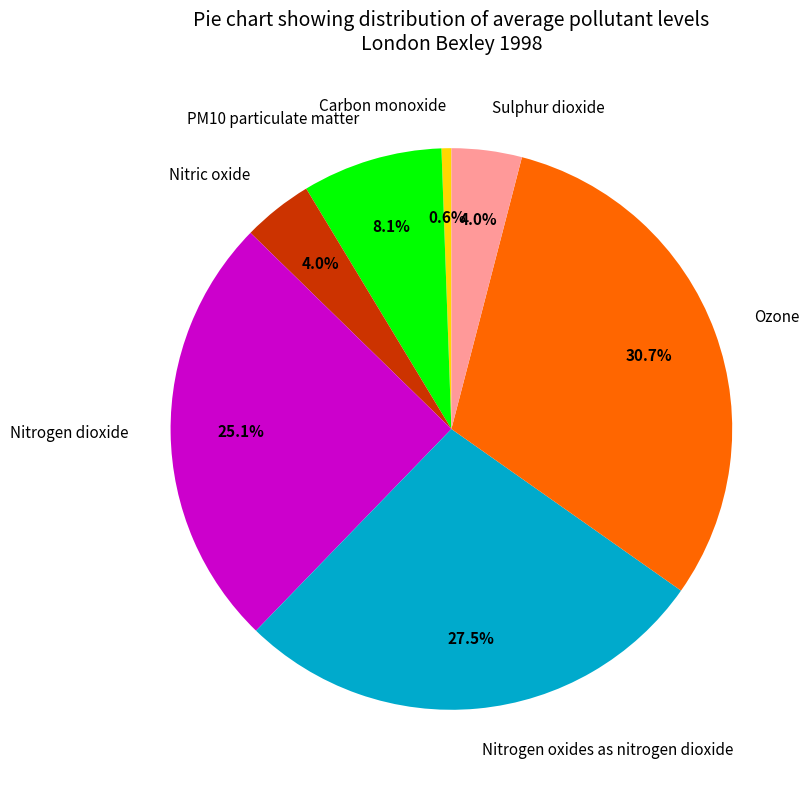

Which category has the smallest portion of the pie?

Carbon monoxide